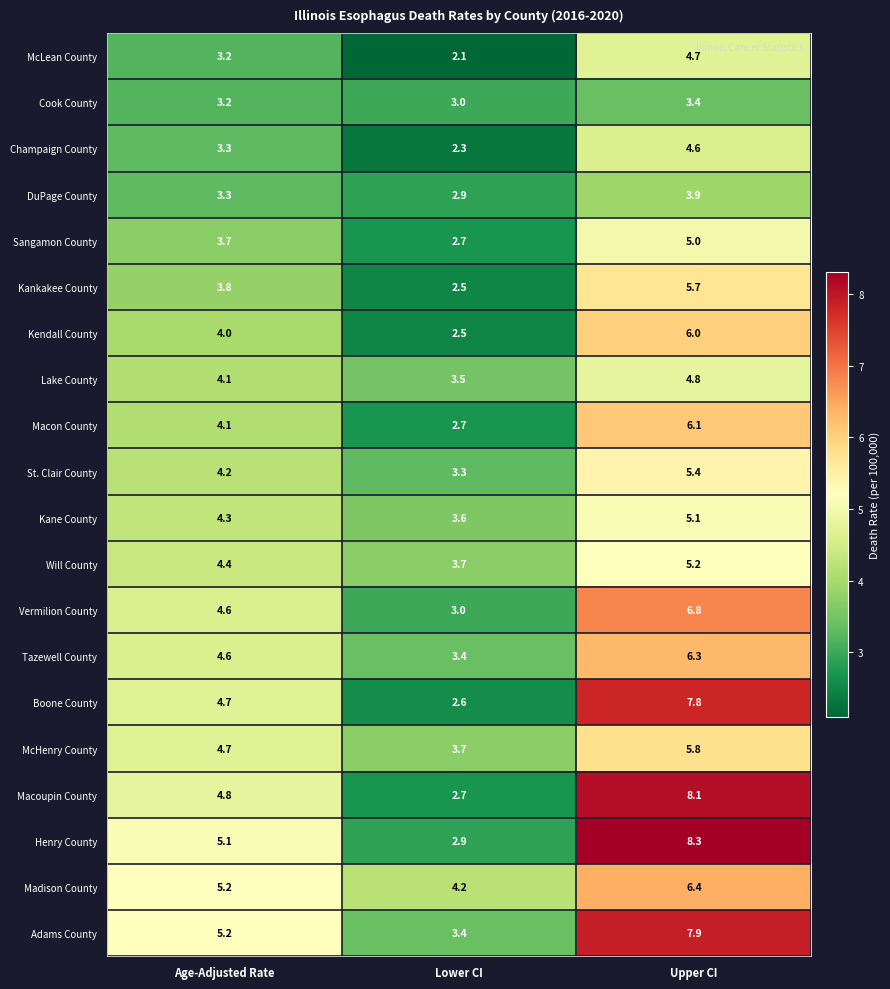

The Kendall County series shows 6.0 at Upper CI. True or false?

True